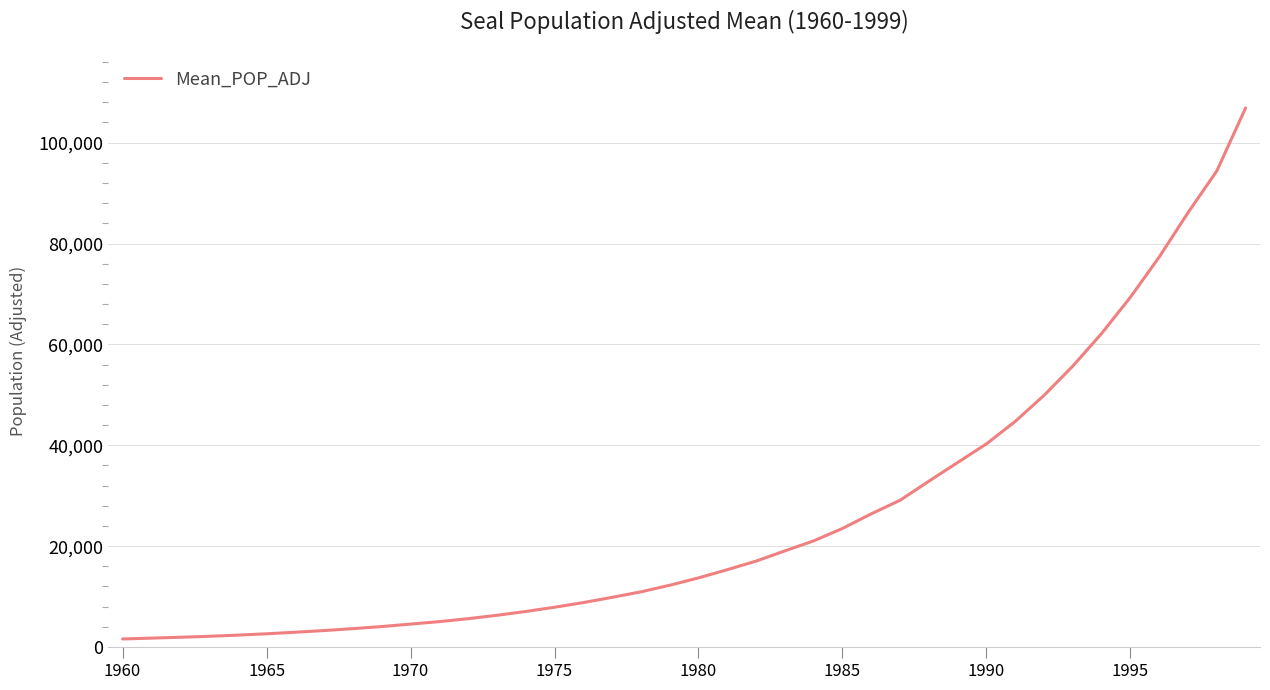

What is the maximum value shown in the chart?

106864.8